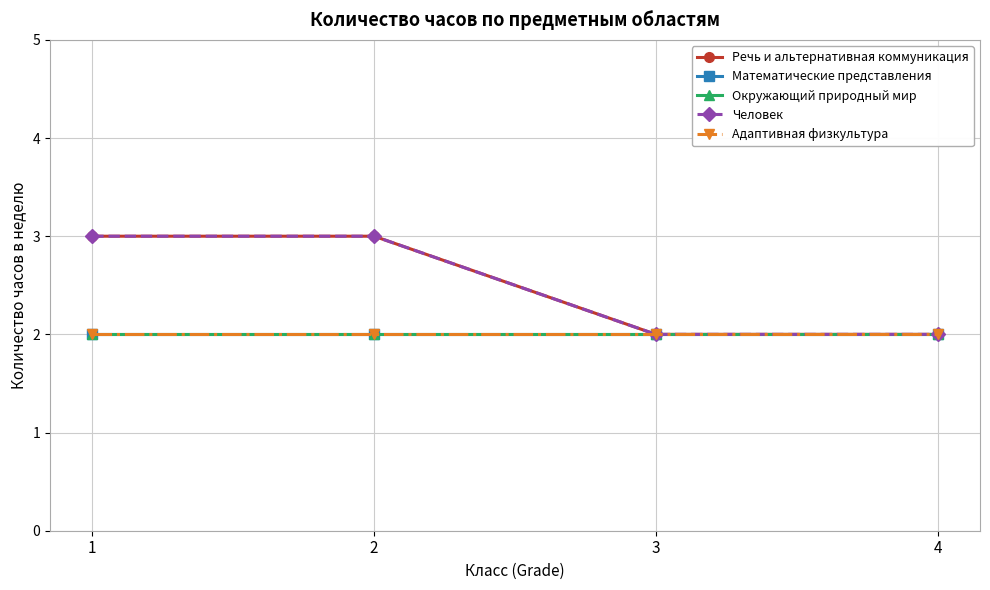

True or false: Человек and Математические представления intersect in this chart.

False